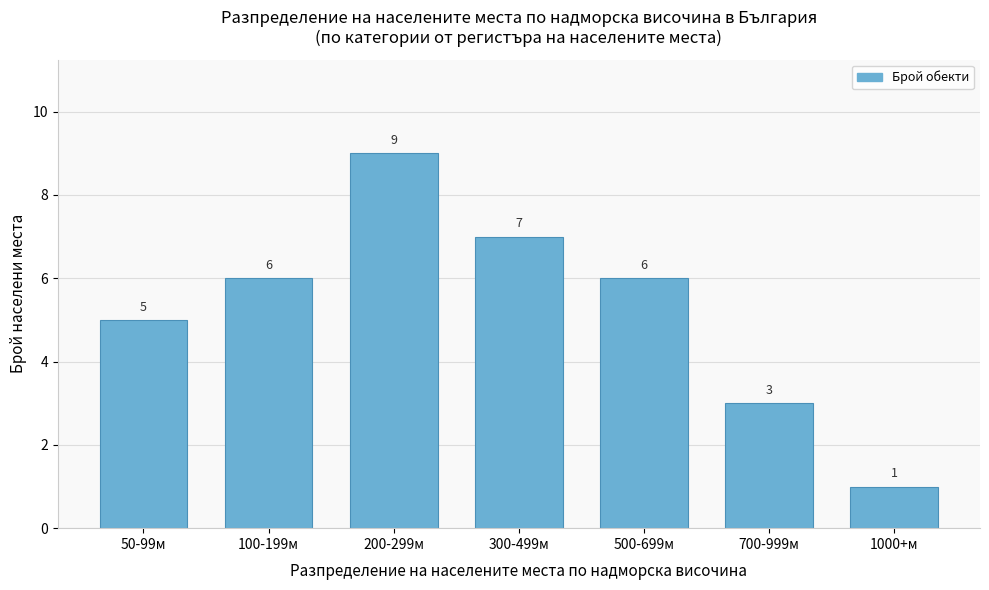

Reading right to left, transcribe all the data shown in this chart.

1	3	6	7	9	6	5